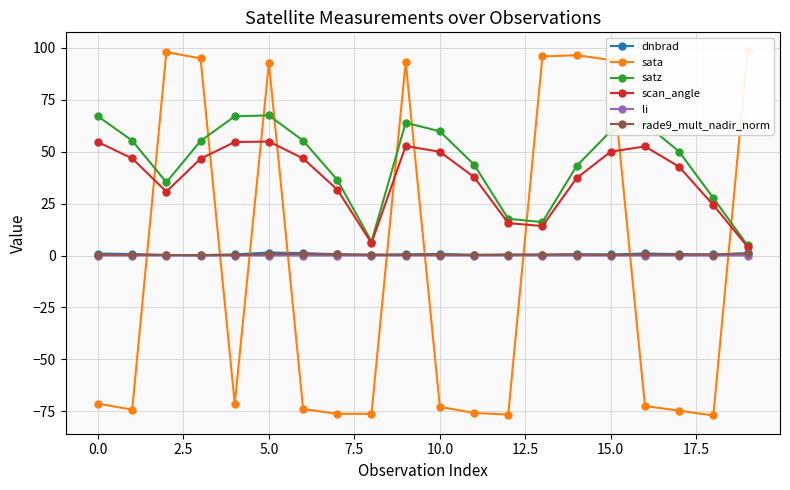

True or false: satz has a value of 63.6 at 16.

True